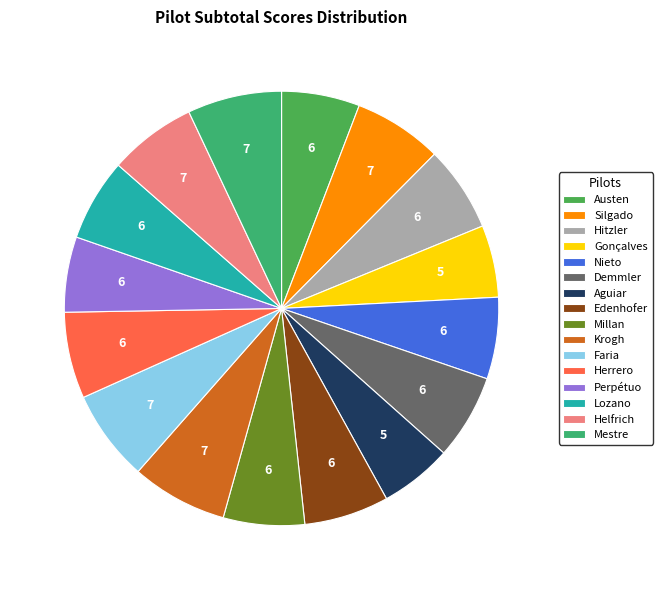

Does any single category account for the majority?

No